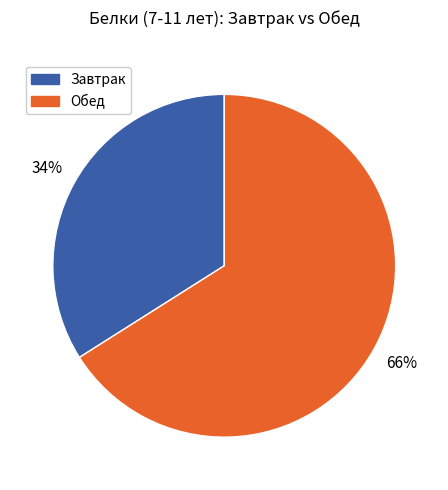

To the nearest percent, what is the difference between the largest and smallest slice percentages?

32%